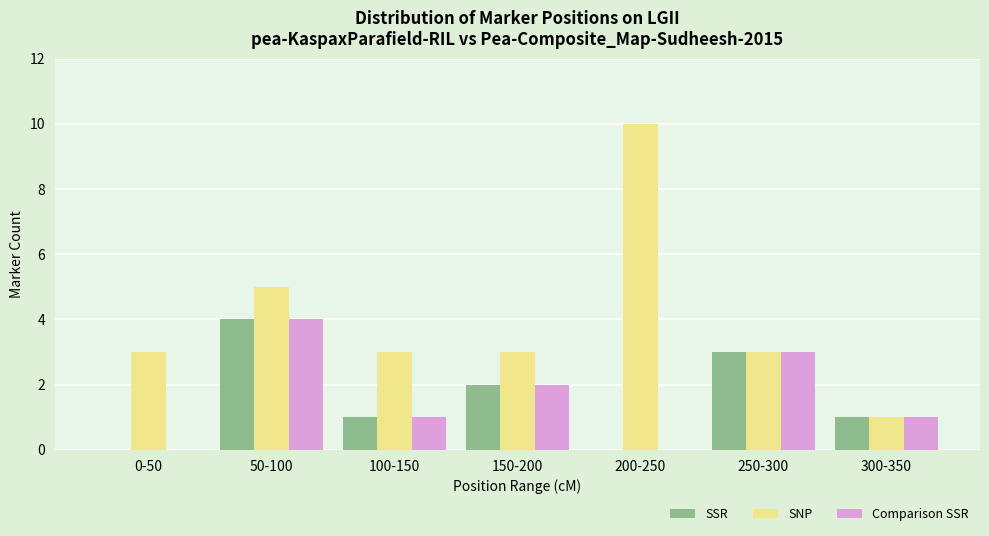

At which label is SSR closest to 2?

150-200